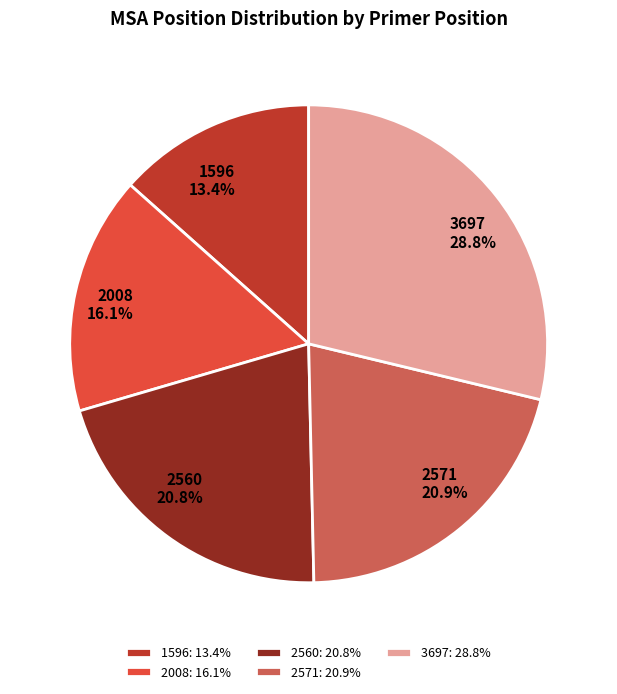

Count the number of slices in the pie.

5